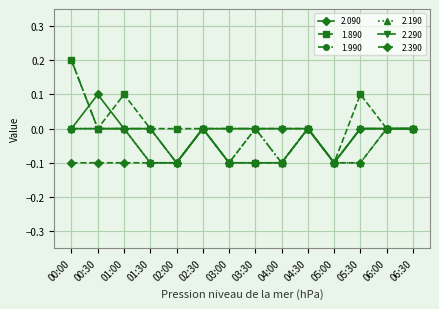

At which category is the sum across all series the highest?

00:00